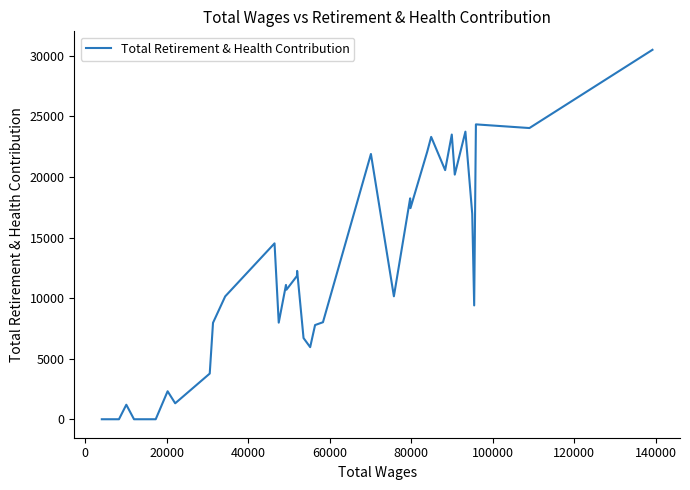

What is the maximum value shown in the chart?

30499